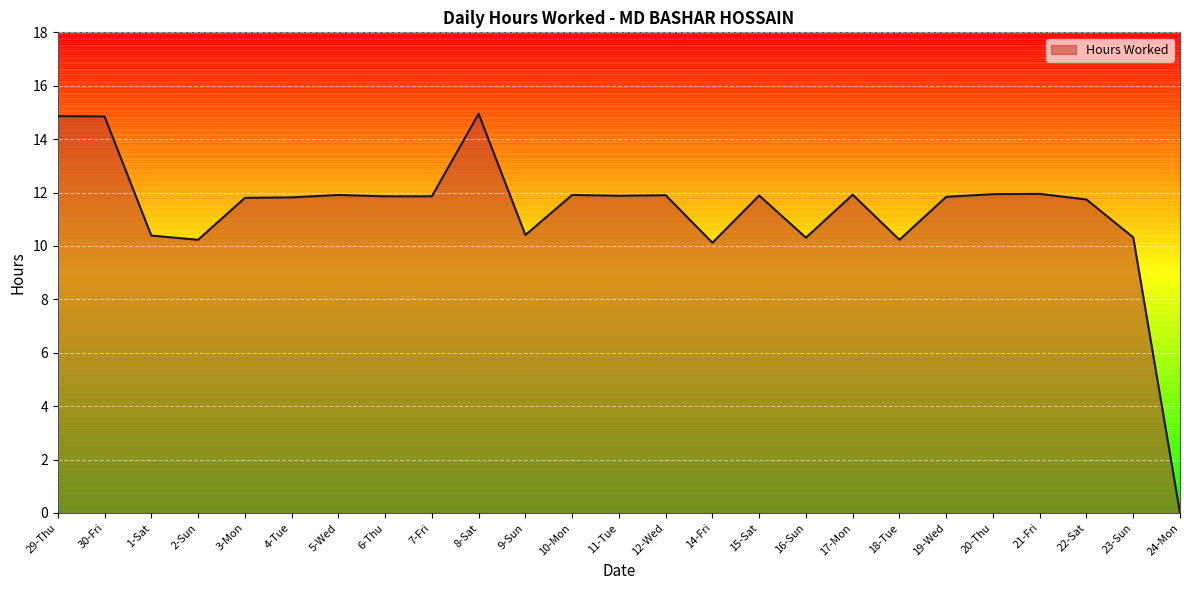

Where does the data first go above 11?

29-Thu